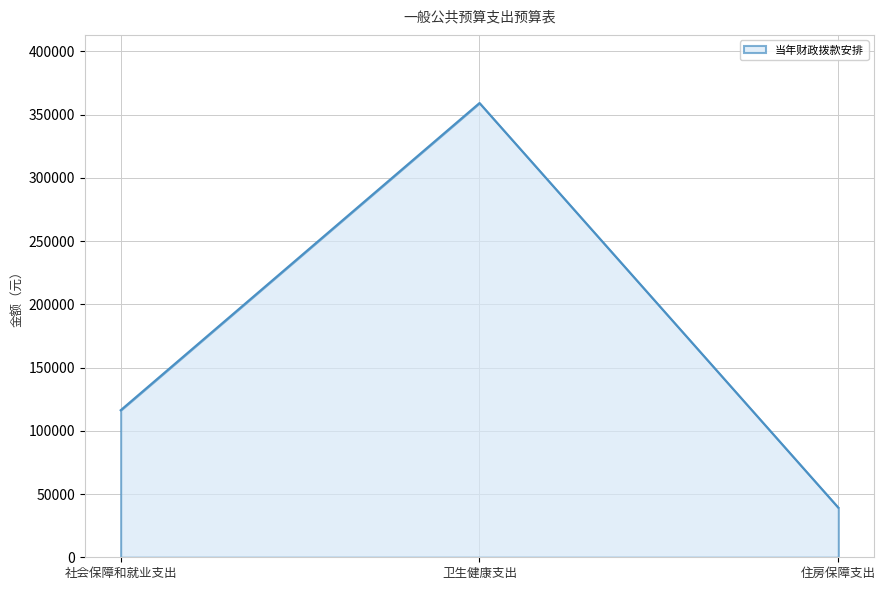

The chart shows a value of 203498 at 社会保障和就业支出. True or false?

False